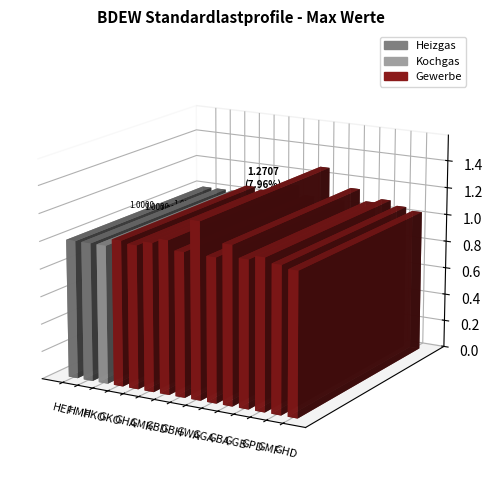

The value at 11 is 0.6. True or false?

False